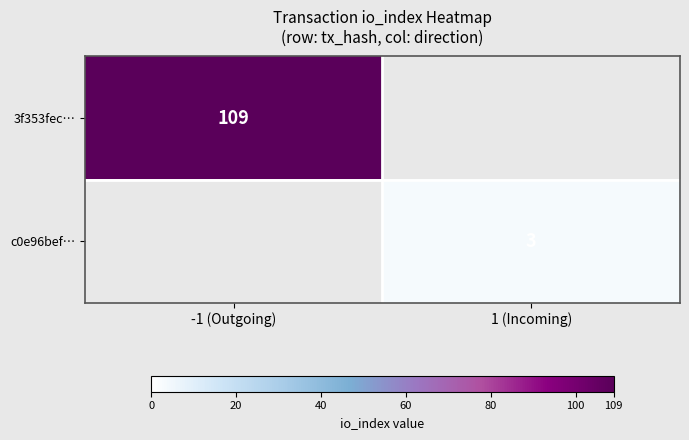

Is it true that 3f353fec… equals 57.5 at -1 (Outgoing)?

False